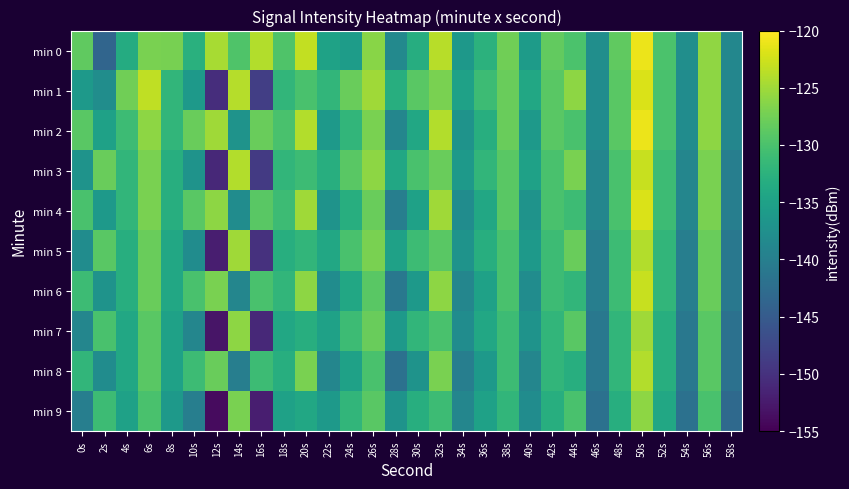

Which series has the largest total across all categories?

min 0